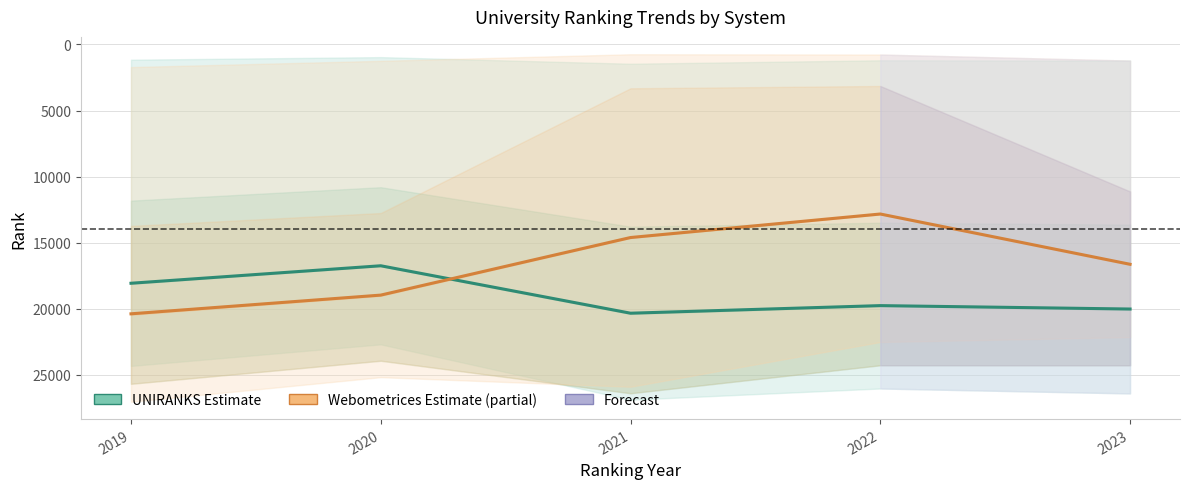

Reading left to right, list all the values displayed in this chart.

UNIRANKS (estimate): 18069.5	16746.0	20336.5	19762.0	20020.5
Webometrices (partial estimate): 20382.5	18966.5	14609.0	12829.0	16634.0